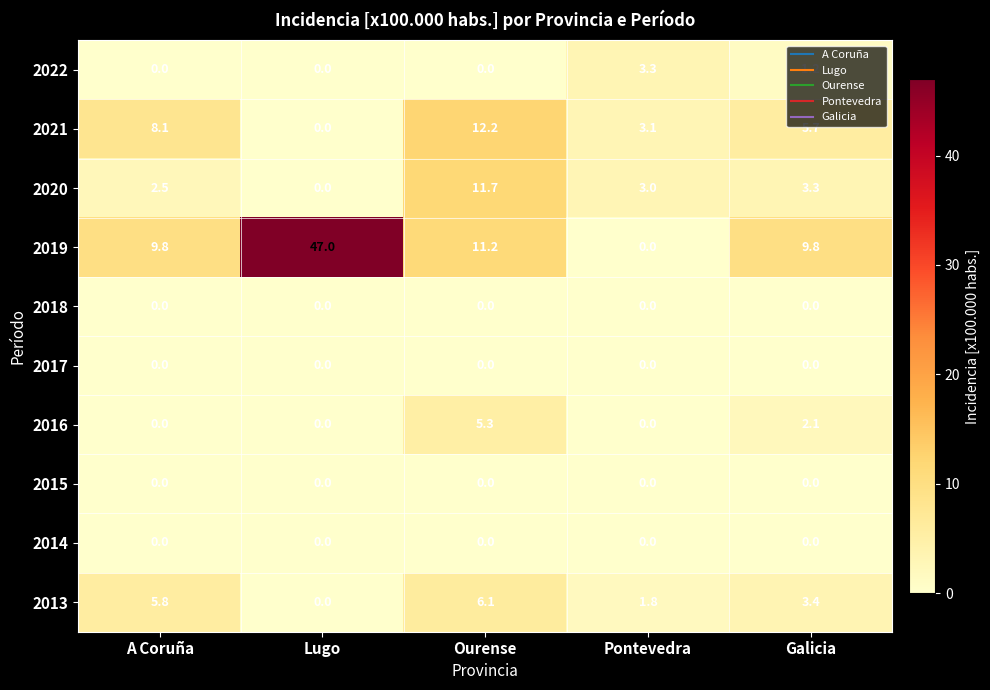

Is the value of 2018 at Lugo greater than the value of 2016 at Galicia?

No